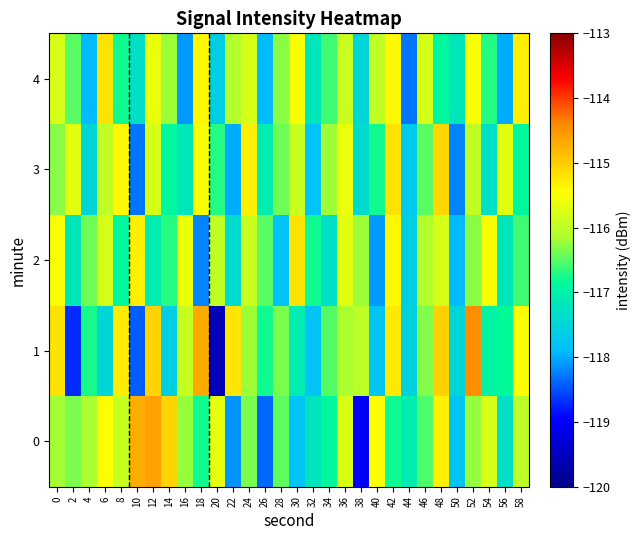

Reading left to right, list all the values displayed in this chart.

0: 0=-116.2	2=-116.3	4=-116.2	6=-115.5	8=-115.9	10=-114.7	12=-114.6	14=-115.1	16=-116.2	18=-116.8	20=-115.7	22=-118.1	24=-116.3	26=-118.4	28=-116.5	30=-117.8	32=-117.2	34=-116.9	36=-115.8	38=-119.0	40=-115.5	42=-116.8	44=-117.1	46=-116.5	48=-115.3	50=-117.8	52=-116.2	54=-115.8	56=-117.3	58=-116.0
1: 0=-115.2	2=-118.7	4=-116.8	6=-117.5	8=-115.3	10=-118.4	12=-115.1	14=-117.6	16=-116.0	18=-114.7	20=-119.6	22=-115.2	24=-116.2	26=-116.8	28=-116.3	30=-117.1	32=-117.8	34=-116.5	36=-116.2	38=-116.0	40=-117.8	42=-115.2	44=-117.6	46=-116.3	48=-115.0	50=-117.5	52=-114.4	54=-117.0	56=-116.8	58=-115.5
2: 0=-115.5	2=-117.2	4=-116.4	6=-115.8	8=-116.9	10=-115.3	12=-117.1	14=-116.7	16=-115.6	18=-118.2	20=-116.0	22=-117.4	24=-115.9	26=-116.5	28=-117.8	30=-115.2	32=-116.8	34=-117.3	36=-115.7	38=-116.2	40=-118.1	42=-115.4	44=-117.6	46=-116.1	48=-115.8	50=-117.9	52=-116.3	54=-115.5	56=-117.2	58=-116.6
3: 0=-116.3	2=-115.7	4=-117.5	6=-116.0	8=-115.4	10=-118.3	12=-115.8	14=-116.9	16=-117.2	18=-115.5	20=-116.7	22=-118.0	24=-115.3	26=-117.1	28=-116.4	30=-115.9	32=-117.8	34=-116.2	36=-115.6	38=-117.4	40=-116.8	42=-115.2	44=-117.7	46=-116.5	48=-115.1	50=-118.2	52=-116.0	54=-117.3	56=-115.7	58=-116.9
4: 0=-115.8	2=-116.5	4=-117.9	6=-115.2	8=-116.8	10=-117.3	12=-115.6	14=-116.2	16=-118.1	18=-115.4	20=-117.6	22=-116.1	24=-115.8	26=-117.9	28=-116.3	30=-115.5	32=-117.2	34=-116.6	36=-115.9	38=-117.5	40=-116.0	42=-115.4	44=-118.3	46=-115.8	48=-116.9	50=-117.2	52=-115.5	54=-116.7	56=-118.0	58=-115.3